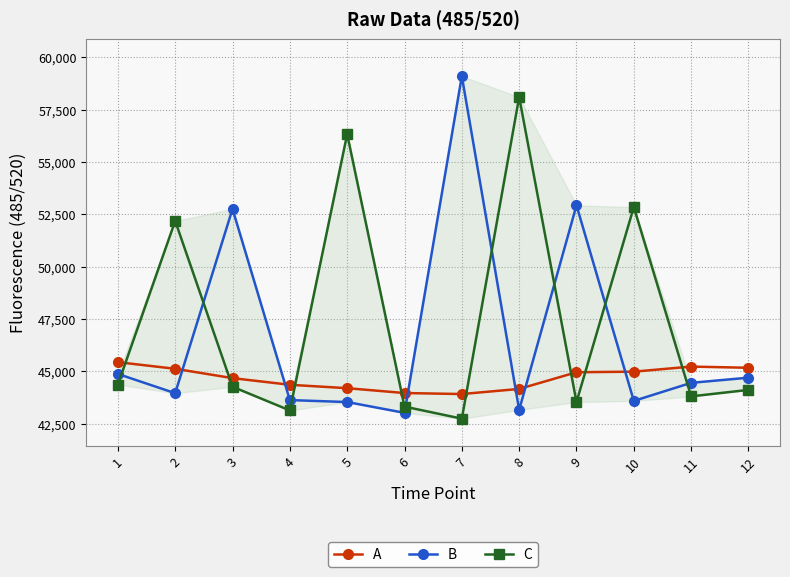

Rank the series at 8 from highest to lowest value.

C, A, B